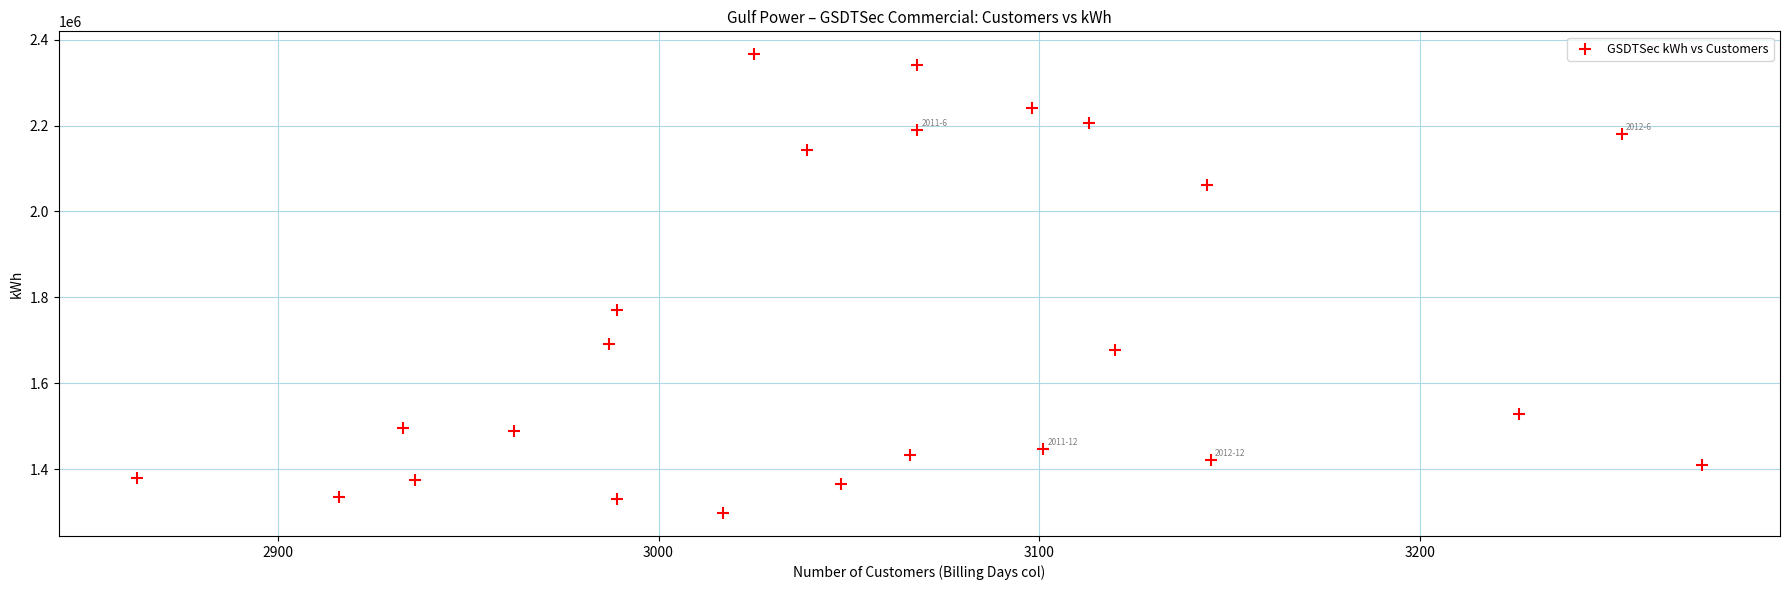

What is the range of X values (max minus min)?

411